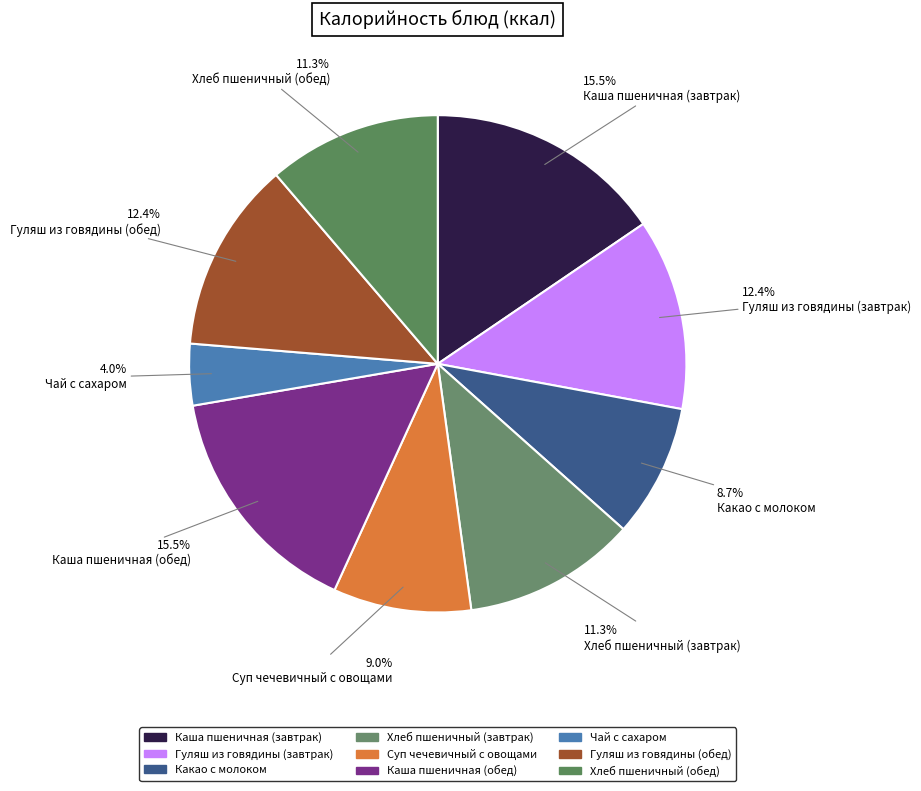

Which category has the smallest portion of the pie?

Чай с сахаром